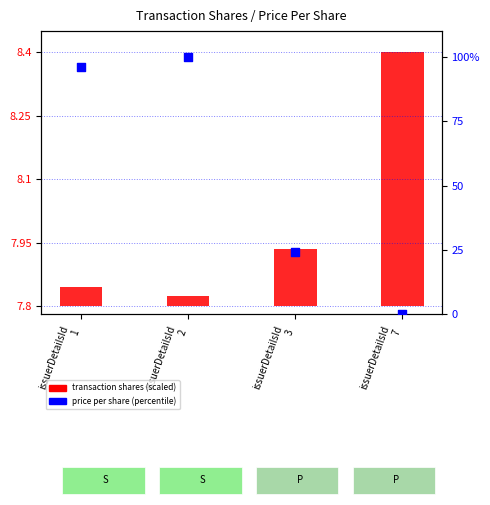

Is the value of price per share (percentile) at issuerDetailsId
1 greater than the value of transaction shares (scaled) at issuerDetailsId
1?

Yes